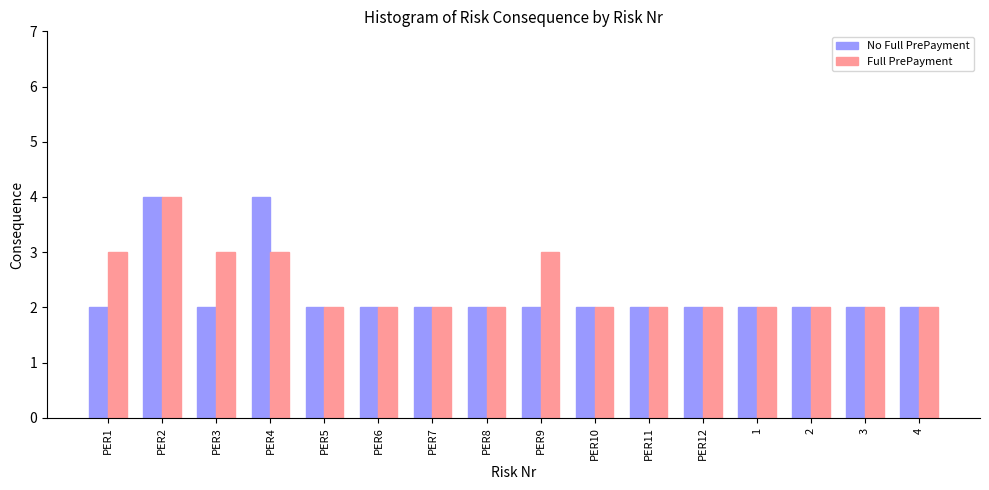

Are the bars grouped side by side (vs. stacked)?

Yes